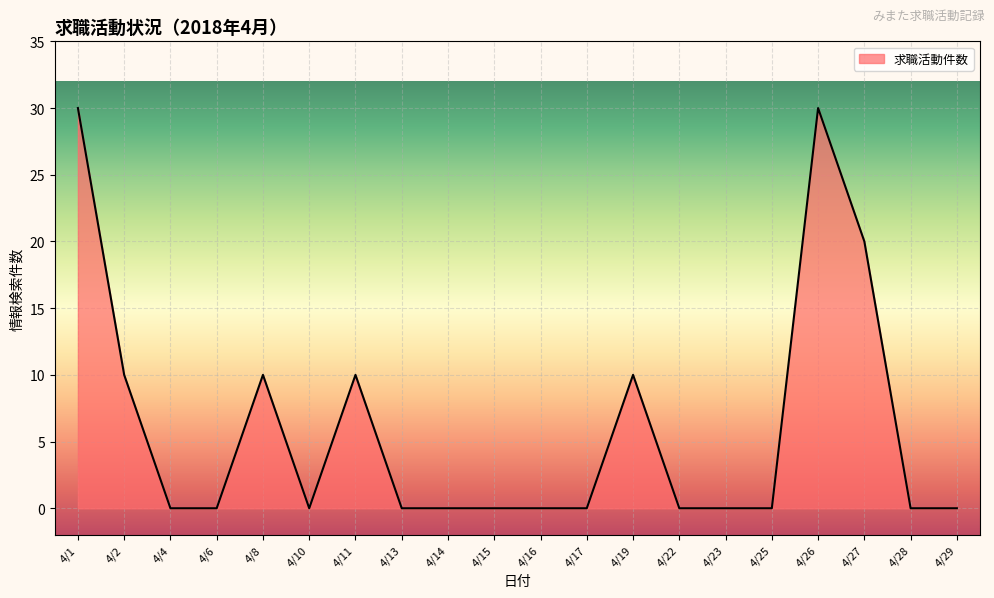

What is the greatest value displayed?

30